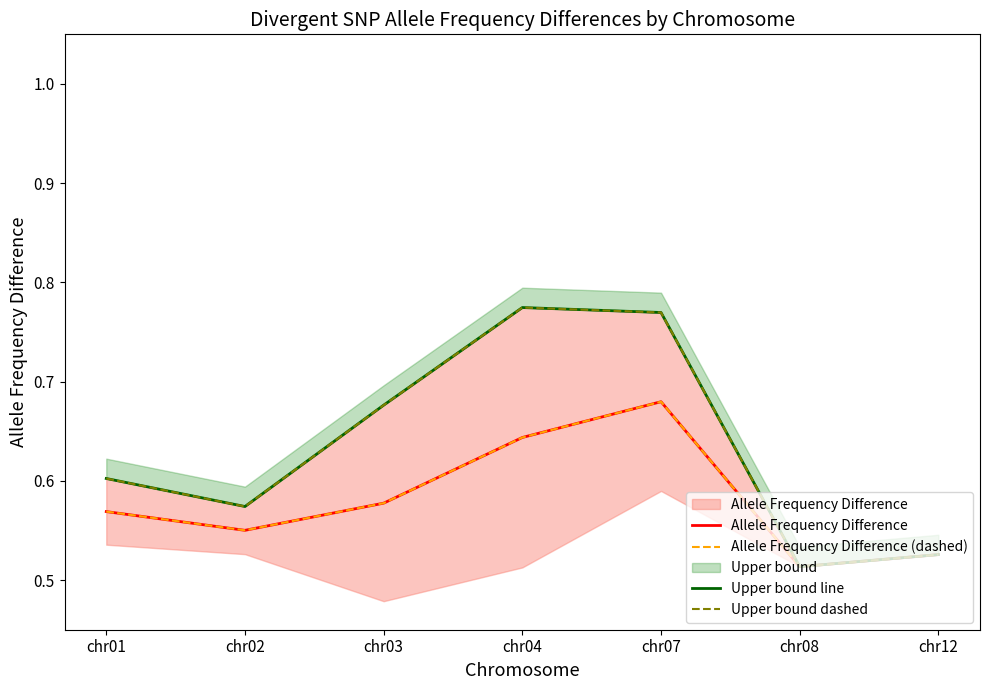

Reading left to right, transcribe all the data shown in this chart.

Allele Frequency Difference: chr01=0.6	chr02=0.6	chr03=0.6	chr04=0.6	chr07=0.7	chr08=0.5	chr12=0.5
Allele Frequency Difference (dashed): chr01=0.6	chr02=0.6	chr03=0.6	chr04=0.6	chr07=0.7	chr08=0.5	chr12=0.5
Upper bound line: chr01=0.6	chr02=0.6	chr03=0.7	chr04=0.8	chr07=0.8	chr08=0.5	chr12=0.5
Upper bound dashed: chr01=0.6	chr02=0.6	chr03=0.7	chr04=0.8	chr07=0.8	chr08=0.5	chr12=0.5